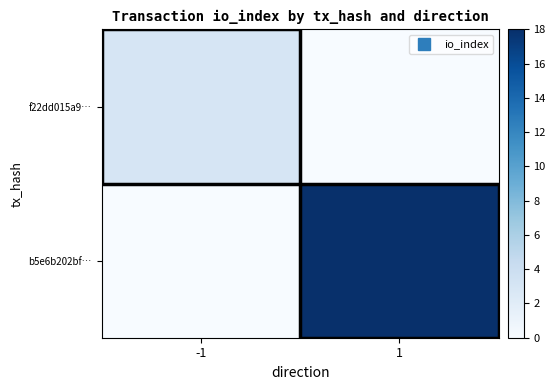

Which series has the largest total across all categories?

b5e6b202bf…